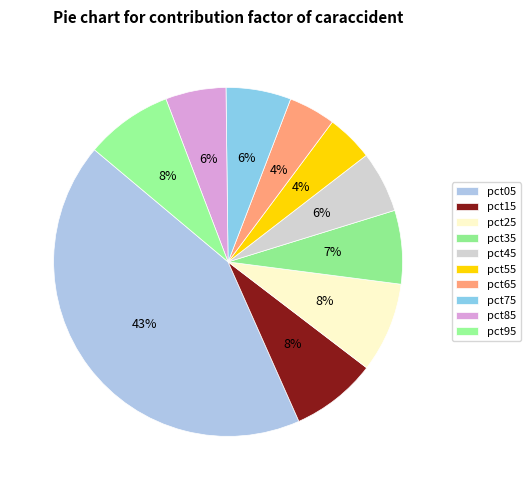

Is it true that pct75 is 6% of the pie?

True